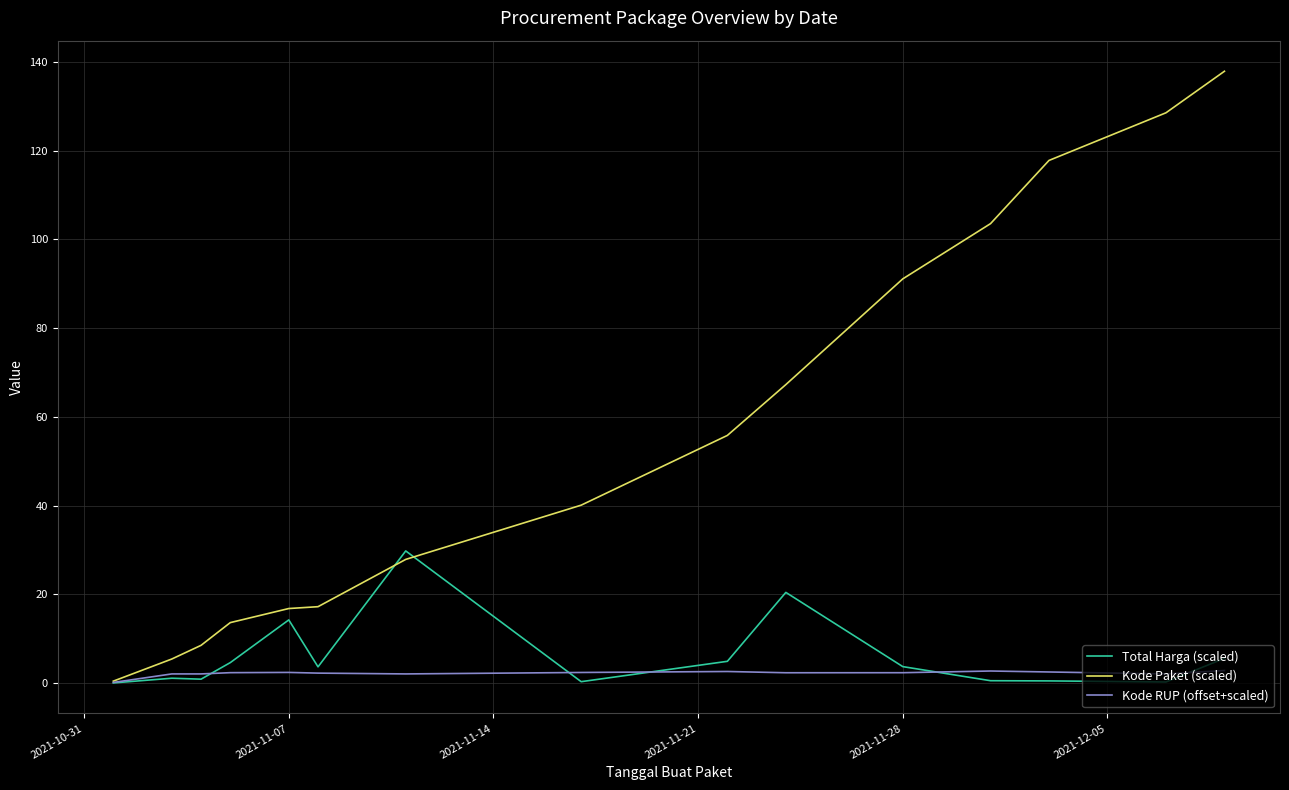

Rank the series by their maximum value, from highest to lowest.

Kode Paket (scaled), Total Harga (scaled), Kode RUP (offset+scaled)